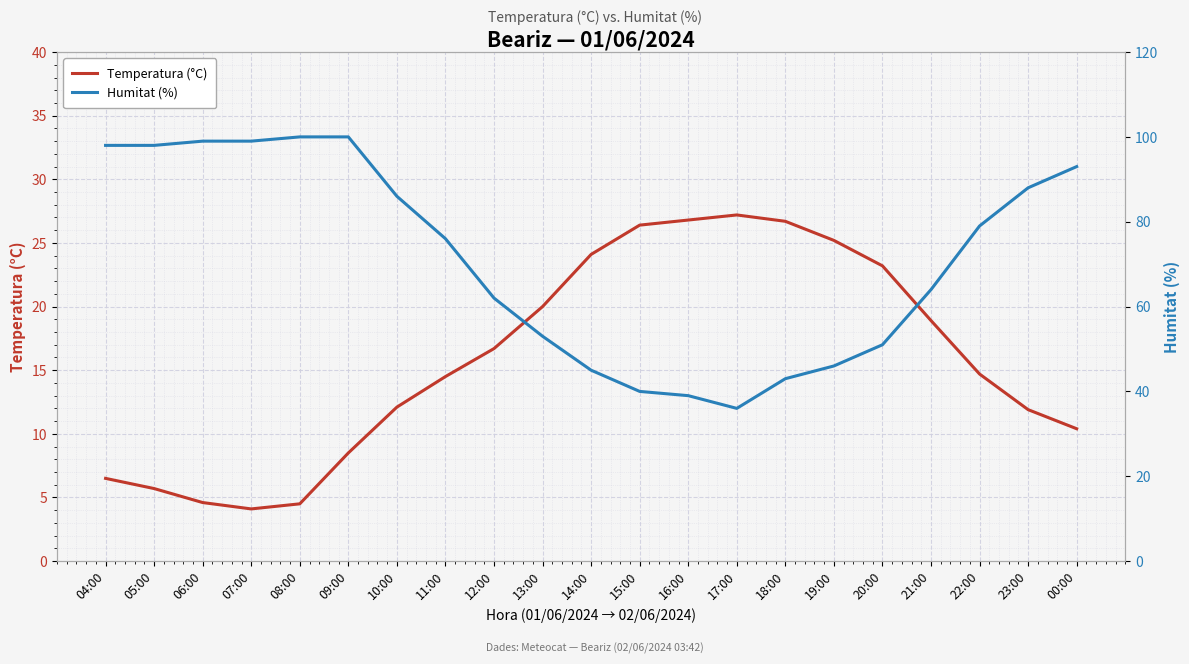

Which has a higher value, 08:00 or 14:00?

14:00